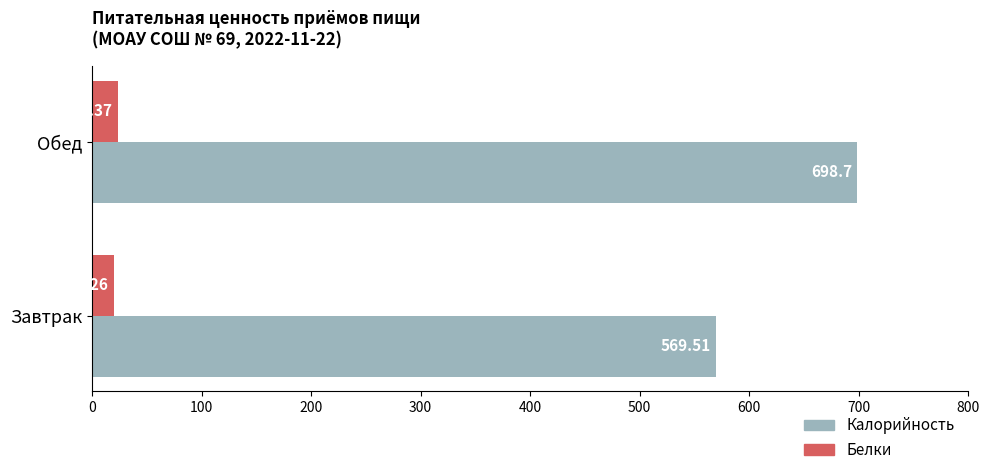

What is the sum of all Калорийность values?

1268.2